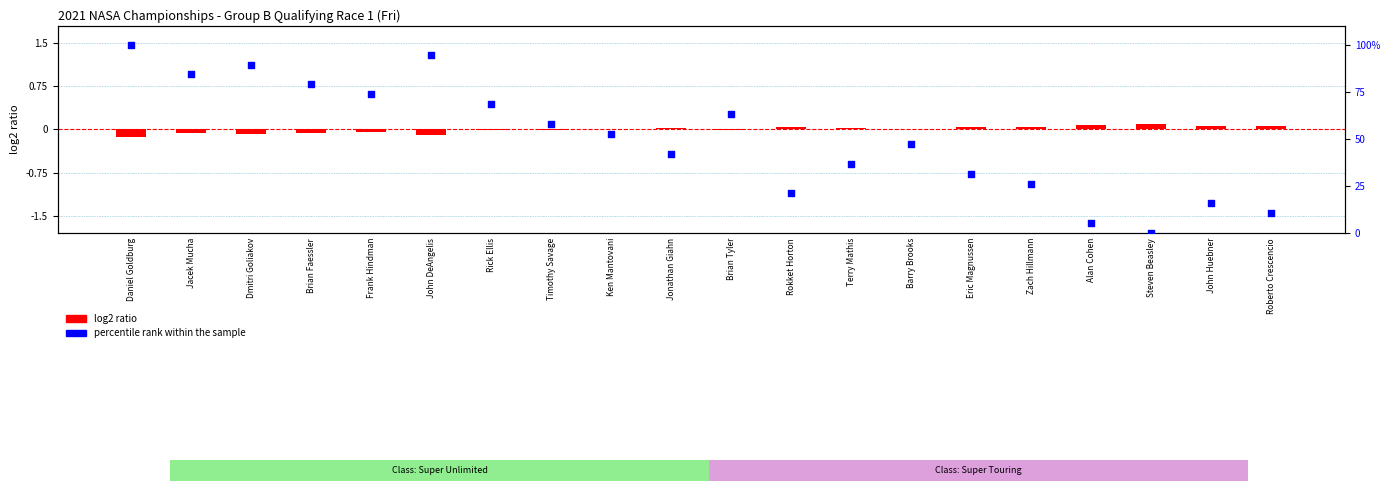

Which series has the largest Y range (max minus min)?

percentile rank within the sample